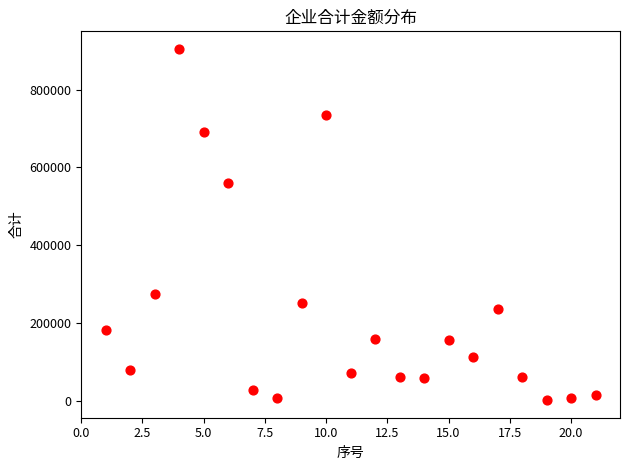

What Y value in the scatter plot is closest to 453066?

560118.2